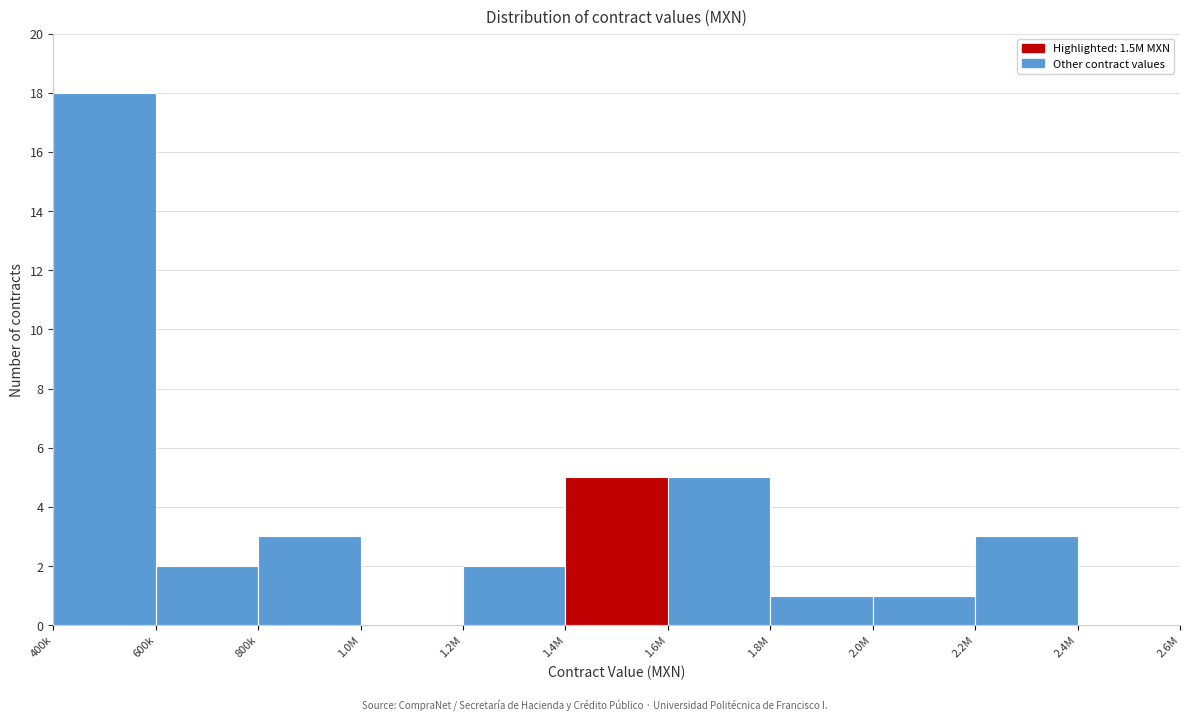

Reading left to right, transcribe all the data shown in this chart.

400k=18	600k=2	800k=3	1.0M=0	1.2M=2	1.4M=5	1.6M=5	1.8M=1	2.0M=1	2.2M=3	2.4M=0